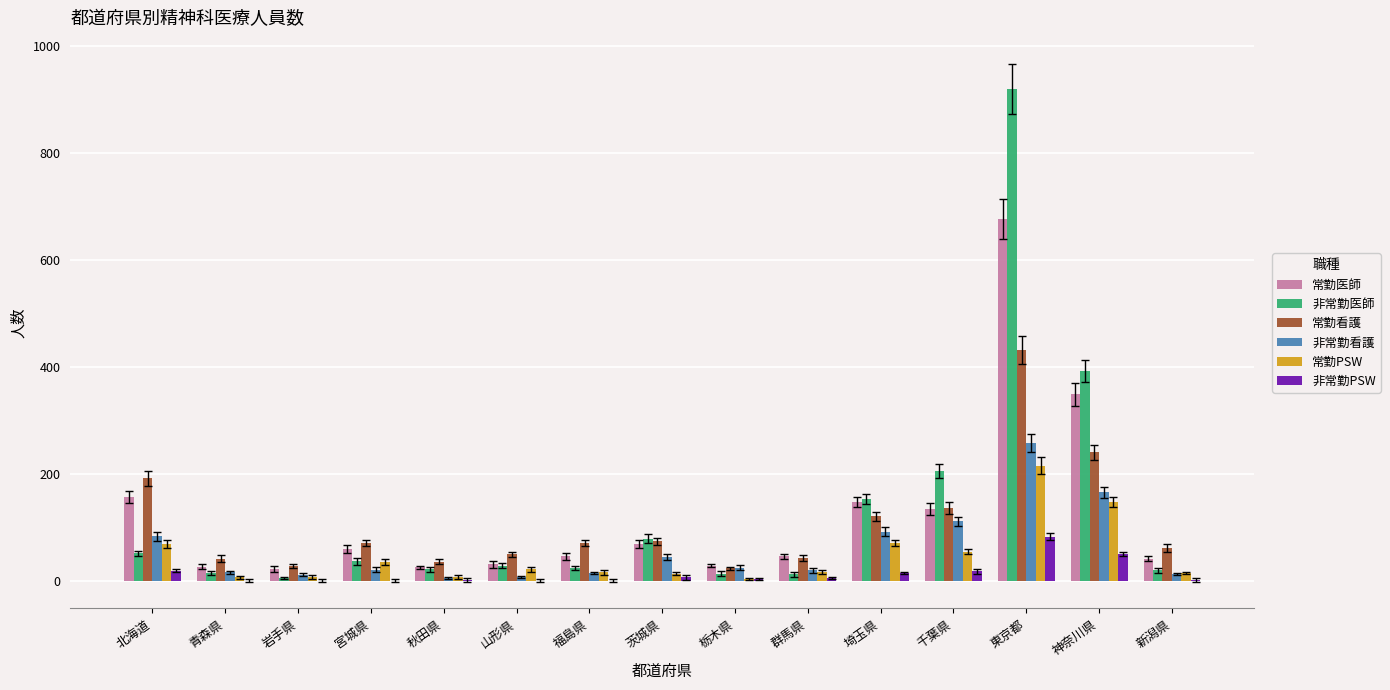

Count the number of categories in the chart.

15